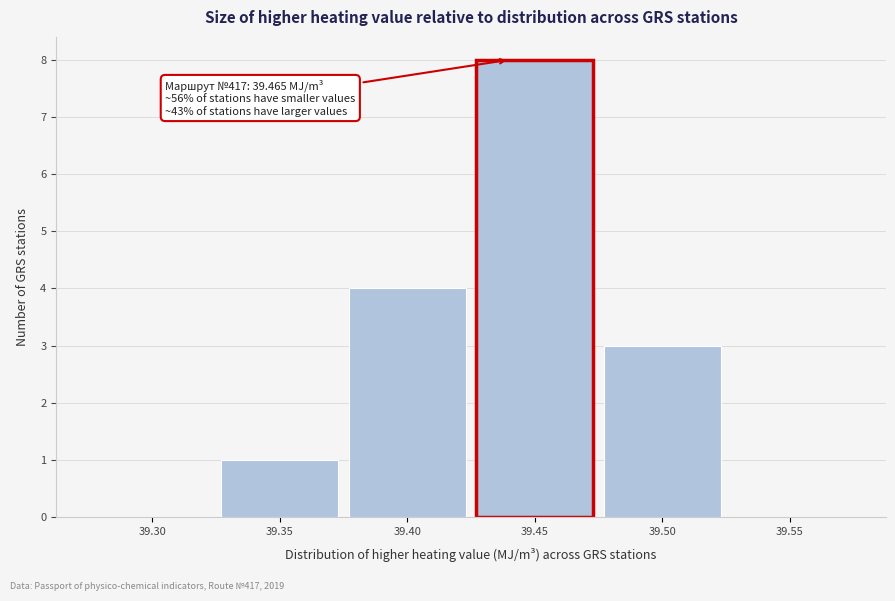

Reading left to right, transcribe all the data shown in this chart.

39.30=0	39.35=1	39.40=4	39.45=8	39.50=3	39.55=0